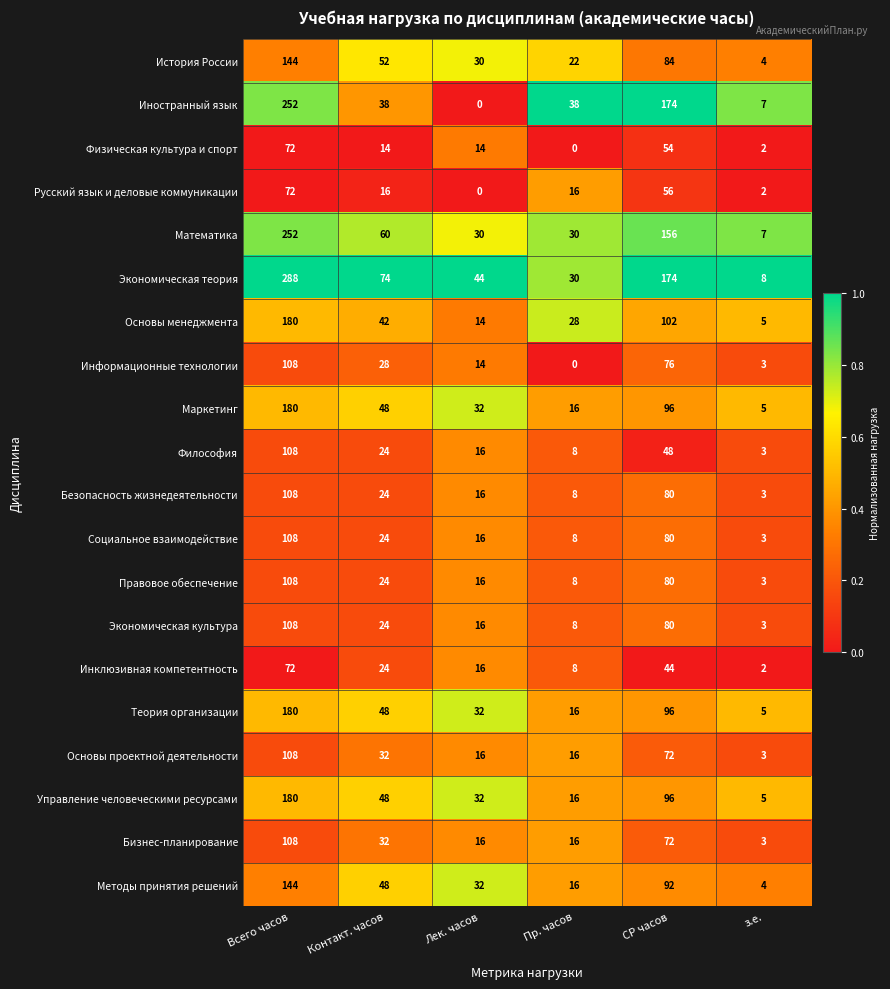

Rank the categories by Правовое обеспечение value from lowest to highest.

з.е., Пр. часов, Лек. часов, Контакт. часов, СР часов, Всего часов